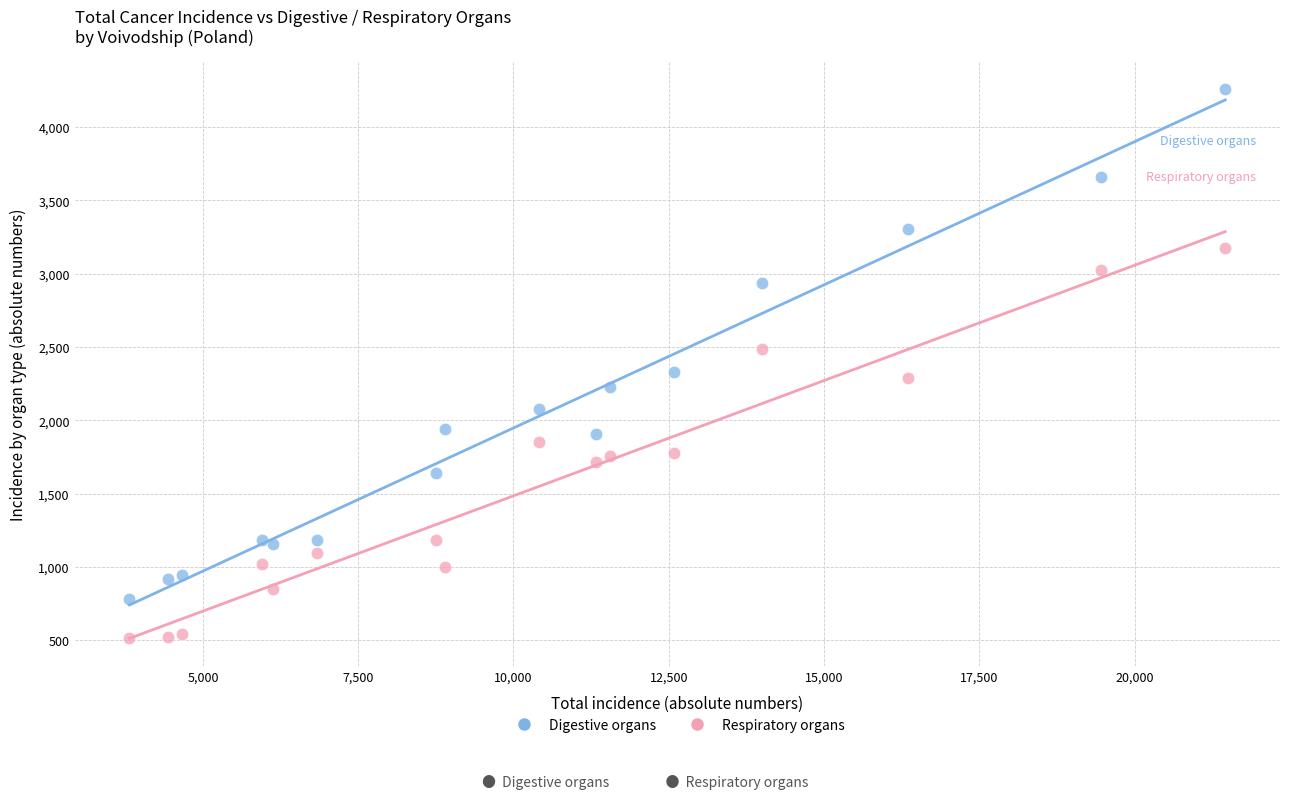

What are all the series names shown in the legend?

Digestive organs, Respiratory organs